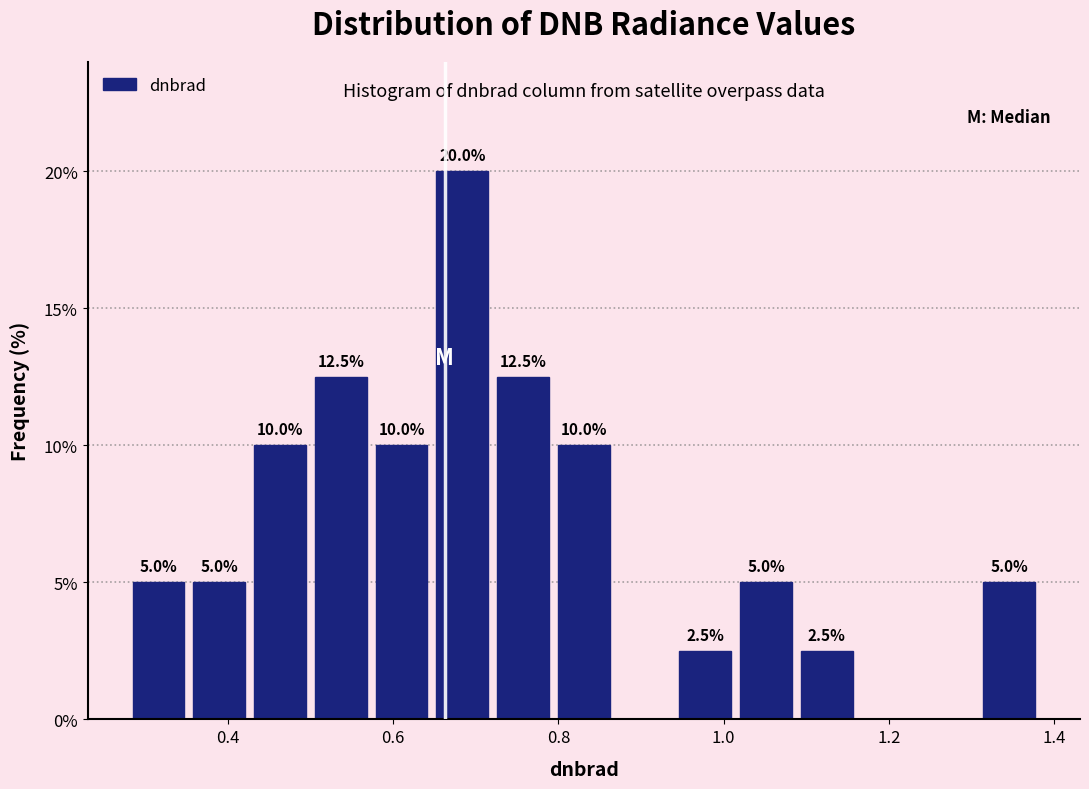

Around what value on the x-axis is the tallest bar? Give the approximate position of its centre, as read against the axis.

0.68